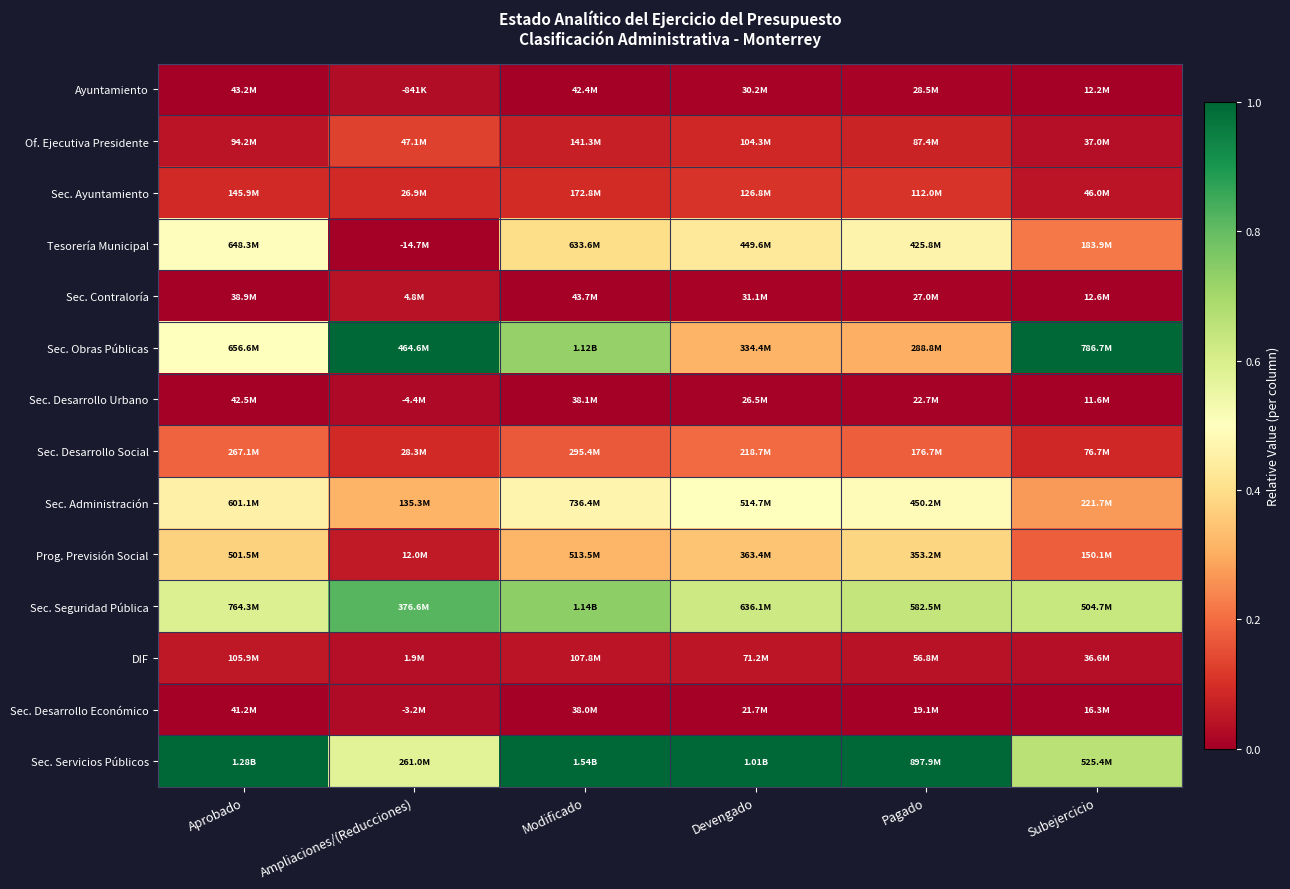

Between Ampliaciones/(Reducciones) and Aprobado, which is larger?

Ampliaciones/(Reducciones)